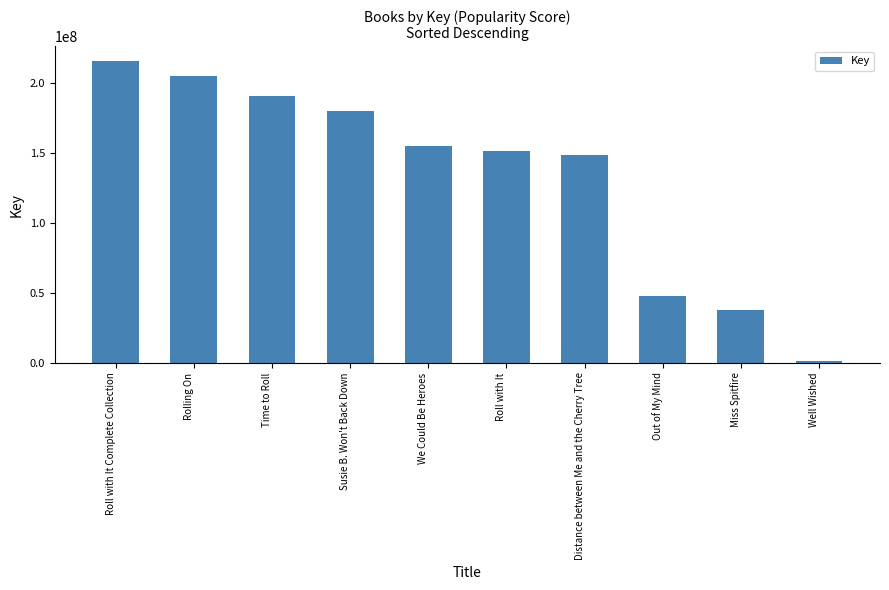

List the labels in order of value, smallest first.

Well Wished, Miss Spitfire, Out of My Mind, Distance between Me and the Cherry Tree, Roll with It, We Could Be Heroes, Susie B. Won't Back Down, Time to Roll, Rolling On, Roll with It Complete Collection